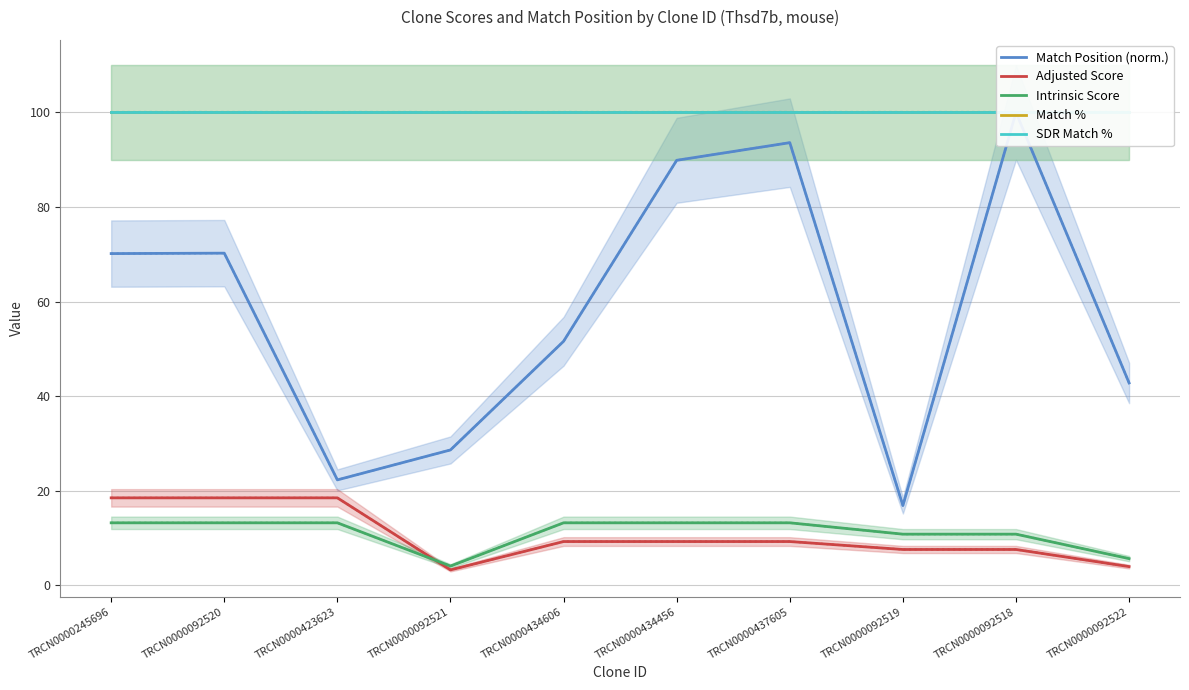

Which series has the largest range (max minus min)?

Match Position (norm.)